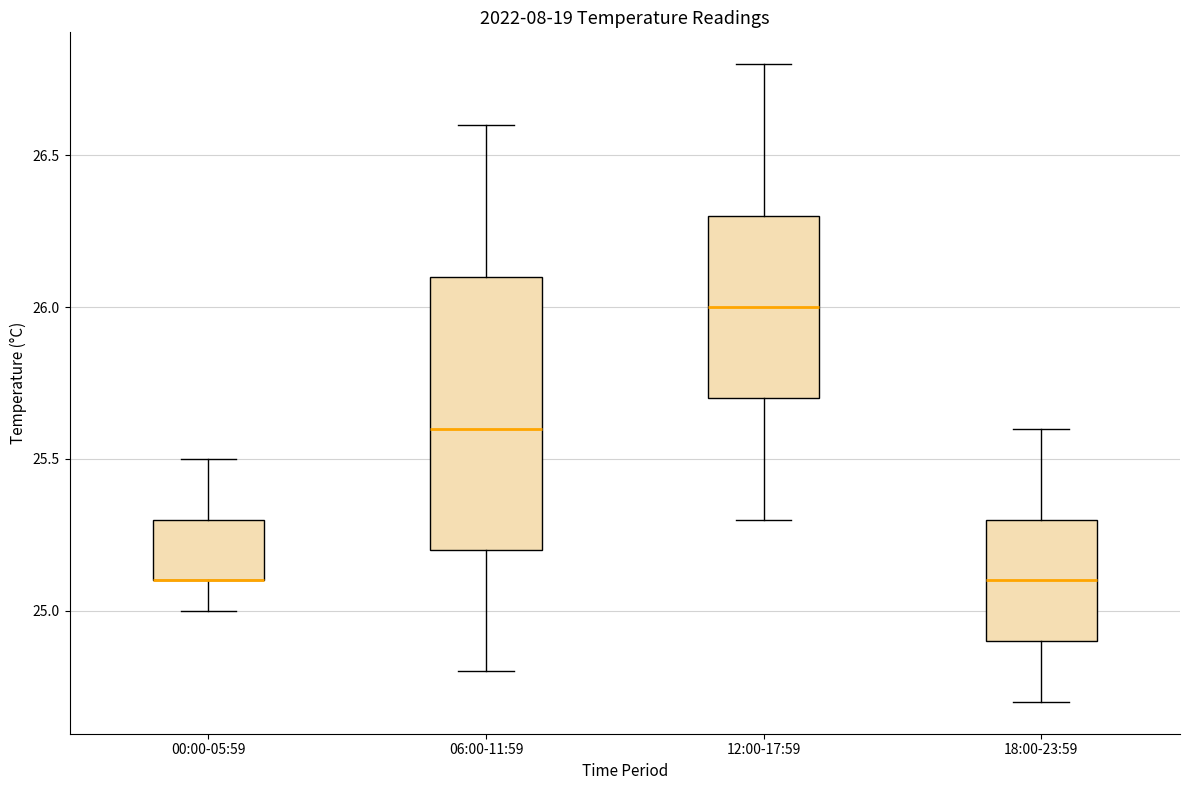

Reading left to right, read every box against the y-axis: the position of its median line, the range the box covers, and the ends of its whiskers. The values are not printed on the chart, so give them approximately, as read against the axis.

00:00-05:59: median 25.1 (drawn on the box's lower edge), box 25.1 to 25.3, whiskers 25.0 to 25.5
06:00-11:59: median 25.6, box 25.2 to 26.1, whiskers 24.8 to 26.6
12:00-17:59: median 26.0, box 25.7 to 26.3, whiskers 25.3 to 26.8
18:00-23:59: median 25.1, box 24.9 to 25.3, whiskers 24.7 to 25.6